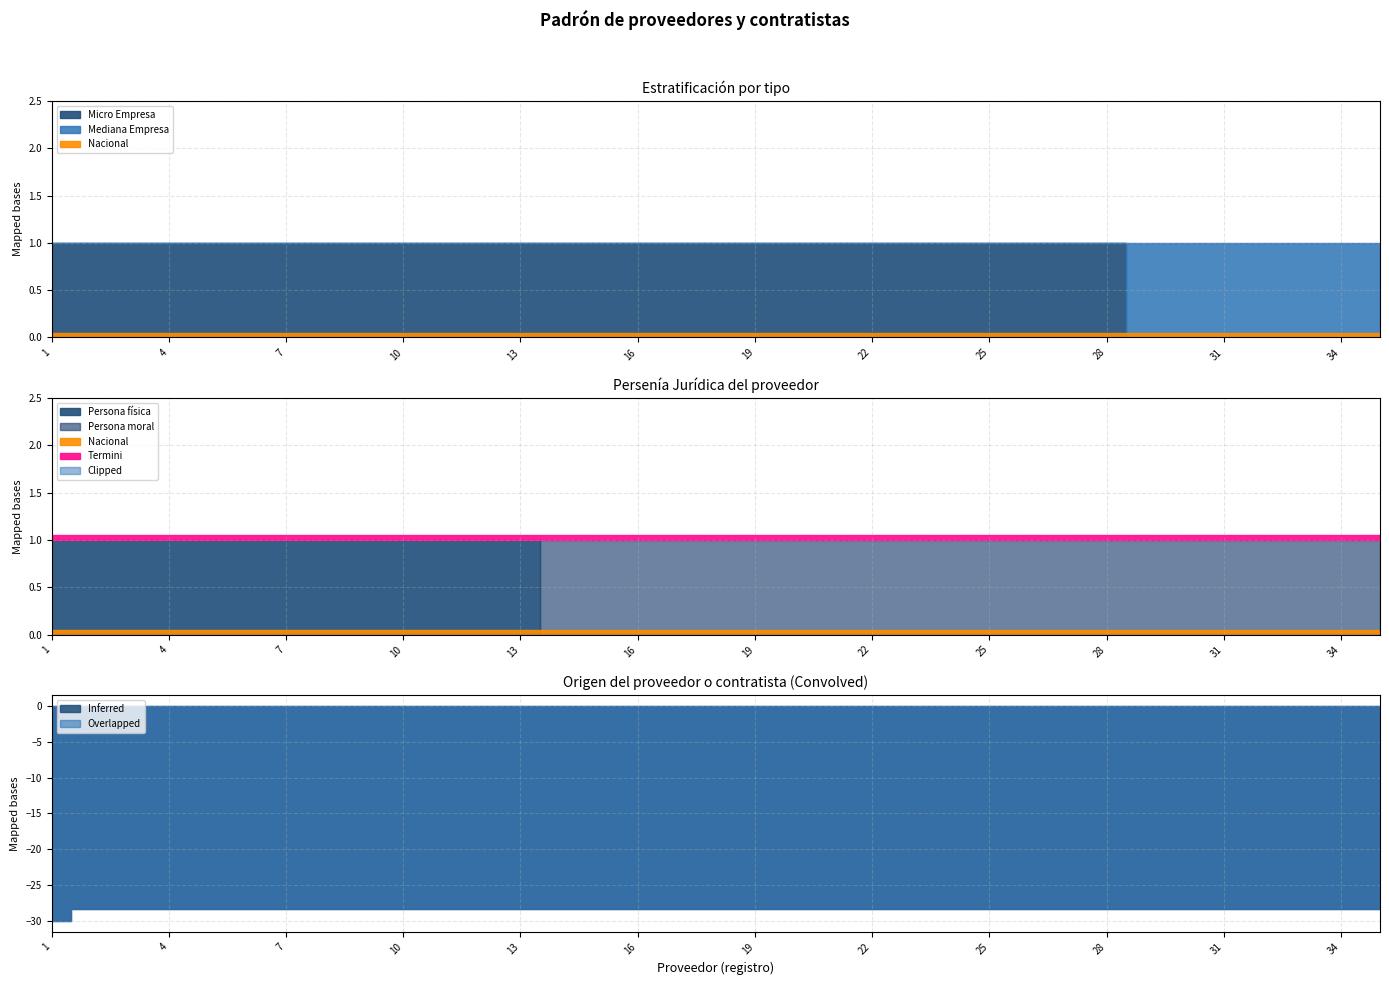

The value of Persona fisica at 4 is 1. True or false?

True